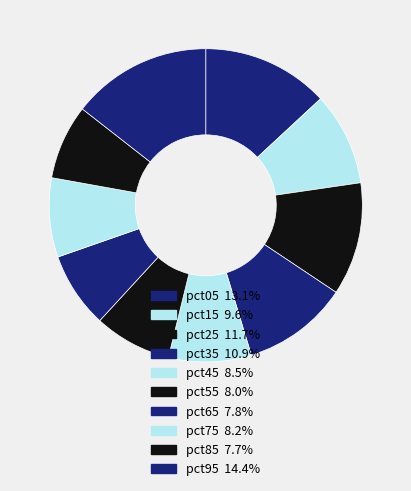

To the nearest percent, what portion does pct15 represent?

10%